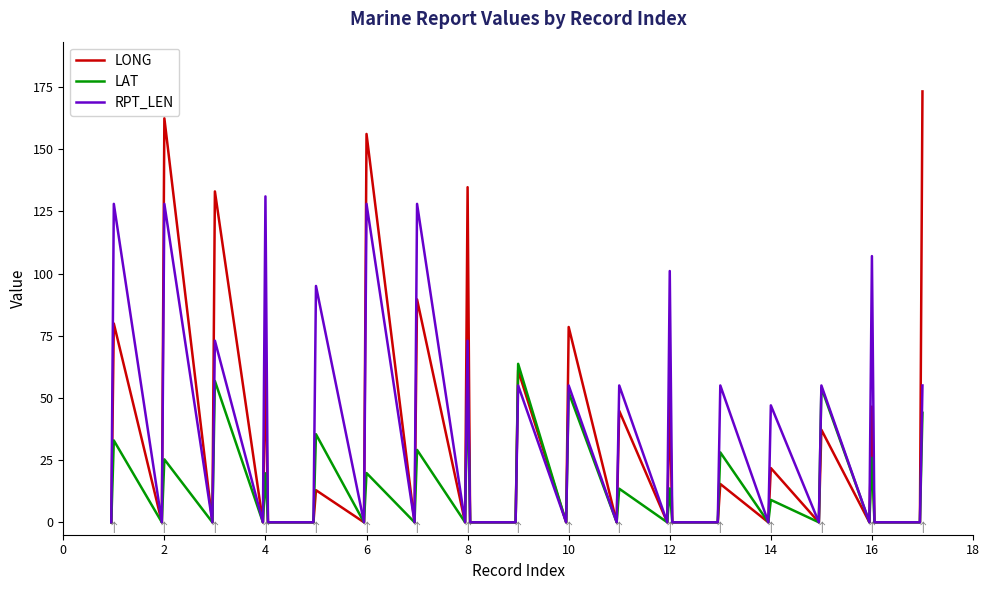

Which series has the widest spread of values?

LONG